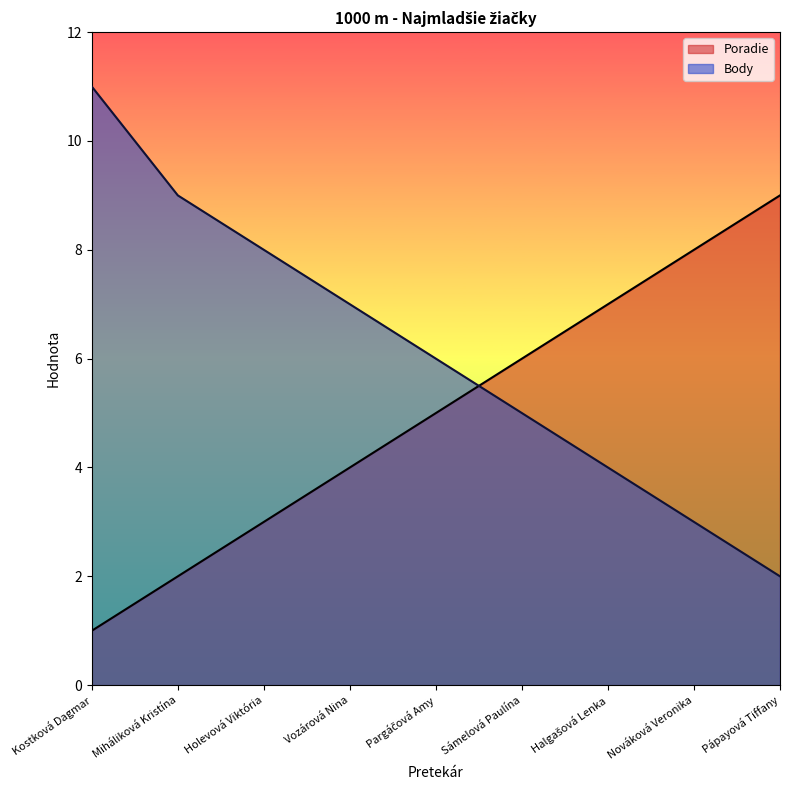

Is it true that Poradie equals 10 at Halgašová Lenka?

False